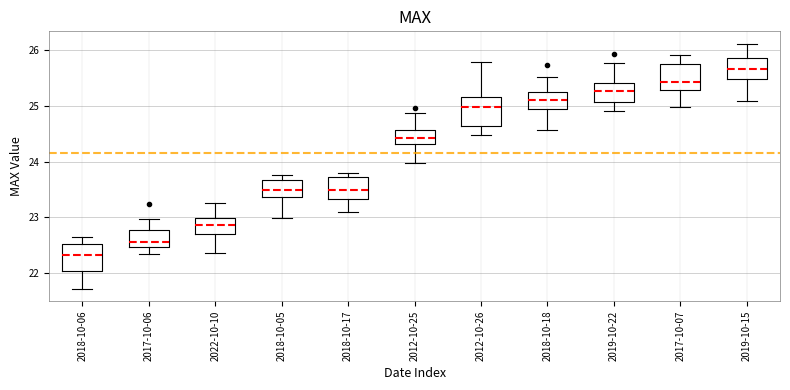

Where does the lower whisker of the box for 2018-10-05 end on the y-axis? The values are not printed on the chart, so give them approximately, as read against the axis.

23.0